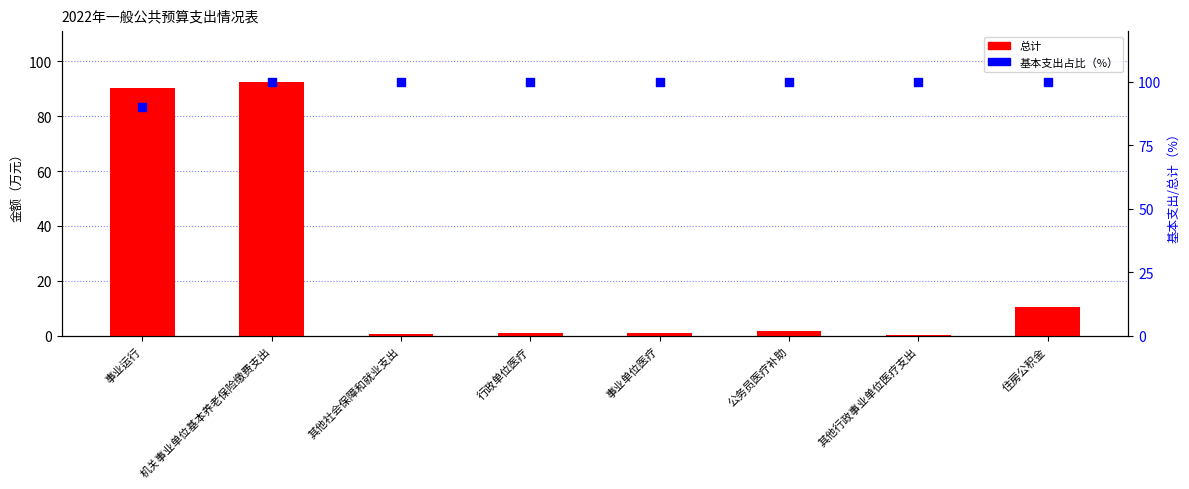

At how many categories does at least one series exceed 90?

8